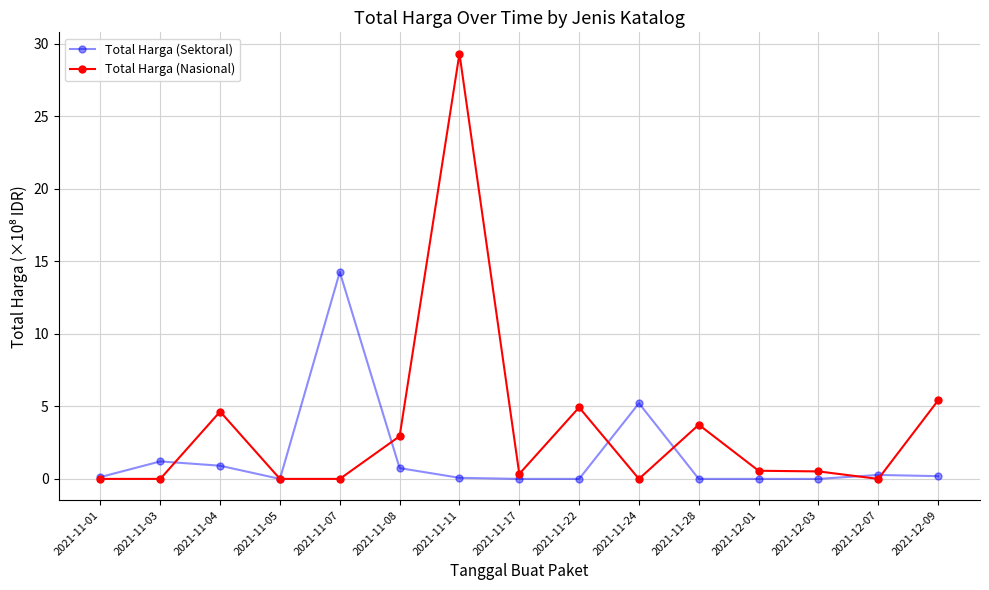

The Total Harga (Nasional) series shows -20.1 at 2021-11-24. True or false?

False